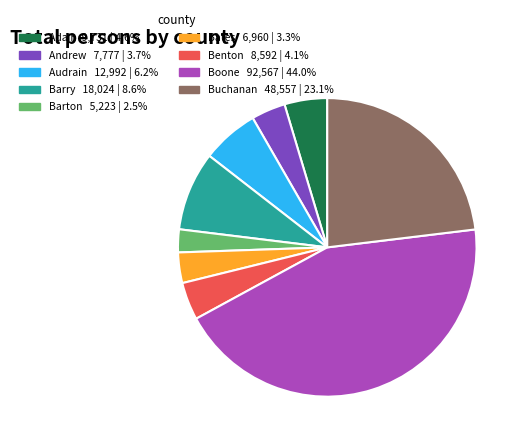

Is the sum of Benton and Barton greater than half?

No